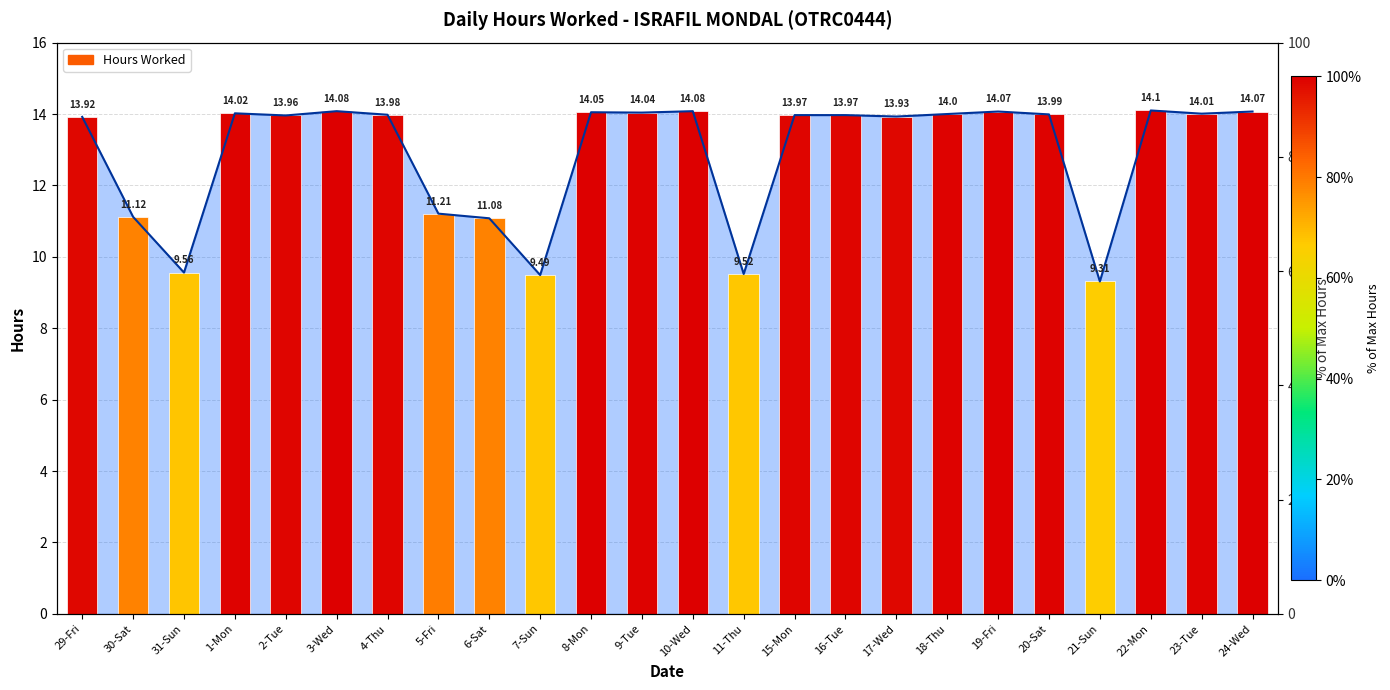

What is the sum of the values at 8-Mon and 16-Tue?

28.0